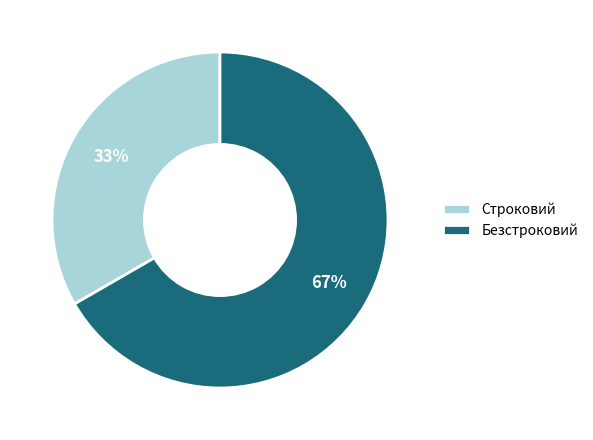

Count the number of slices in the pie.

2